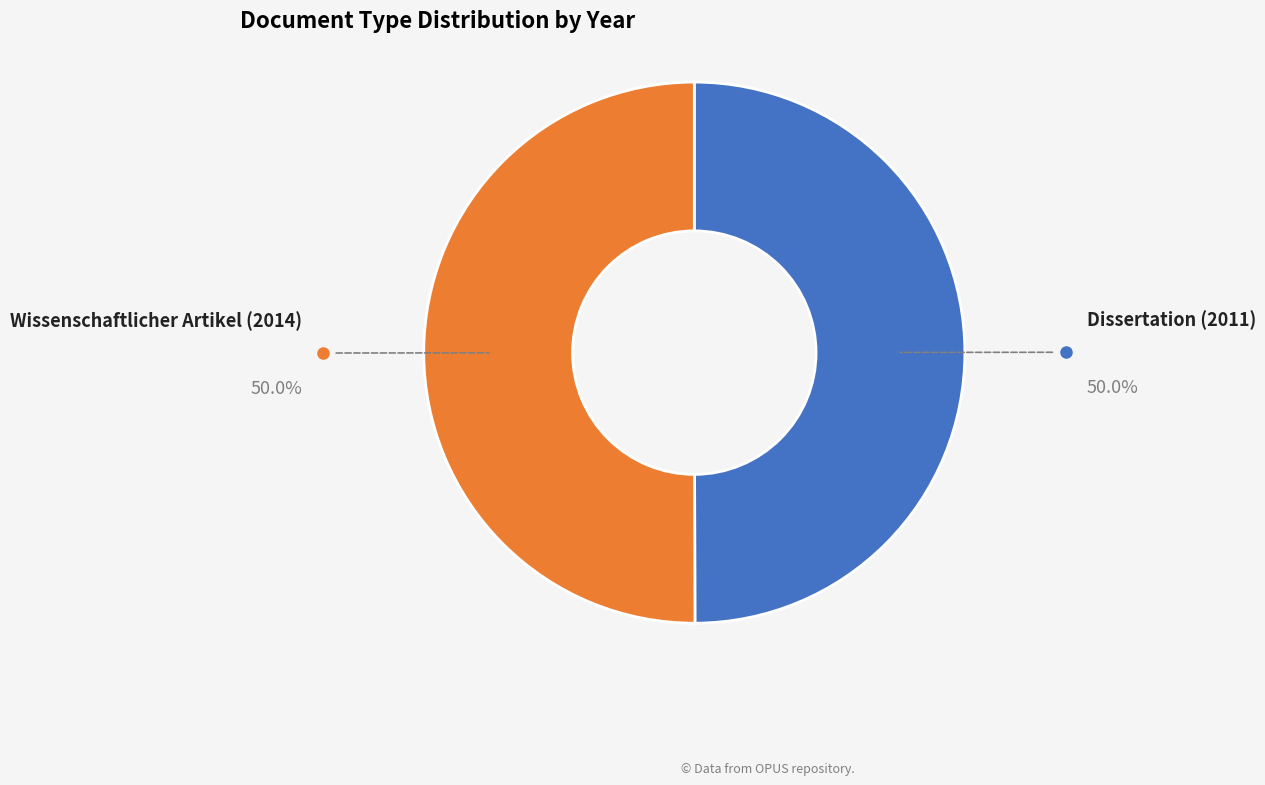

Which slice is the largest?

Wissenschaftlicher Artikel (2014)